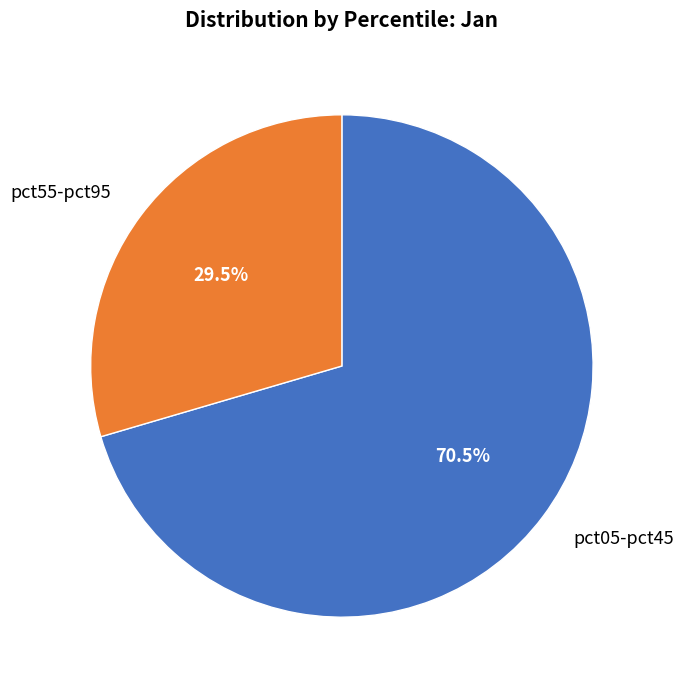

To the nearest percent, what is the difference between the largest and smallest slice percentages?

41%